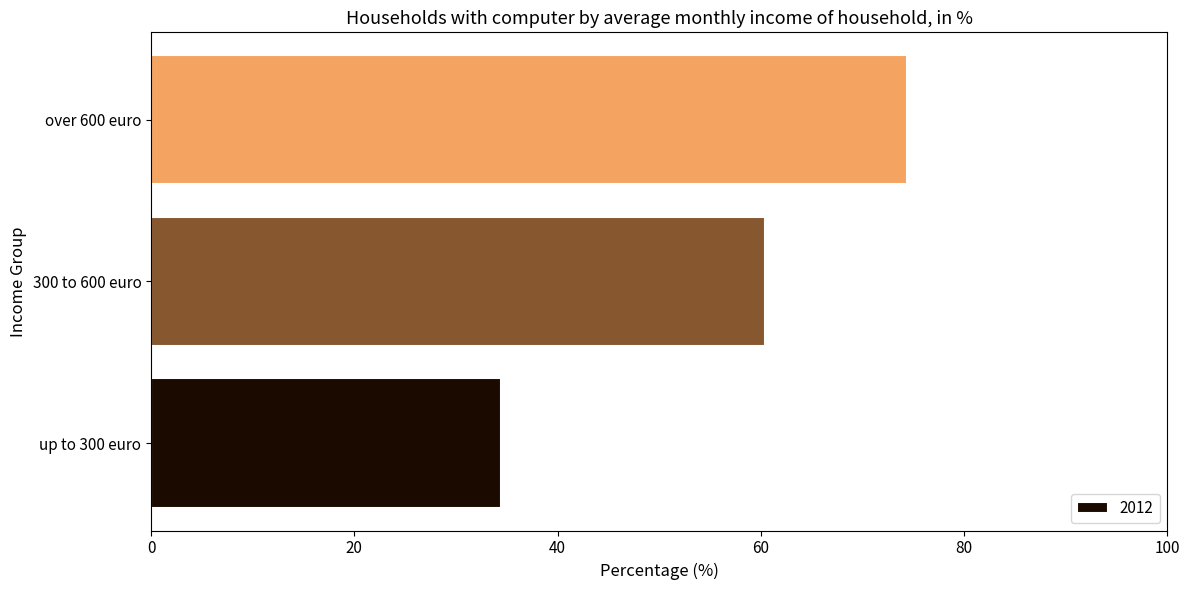

What is the change in value from up to 300 euro to over 600 euro?

+40.0